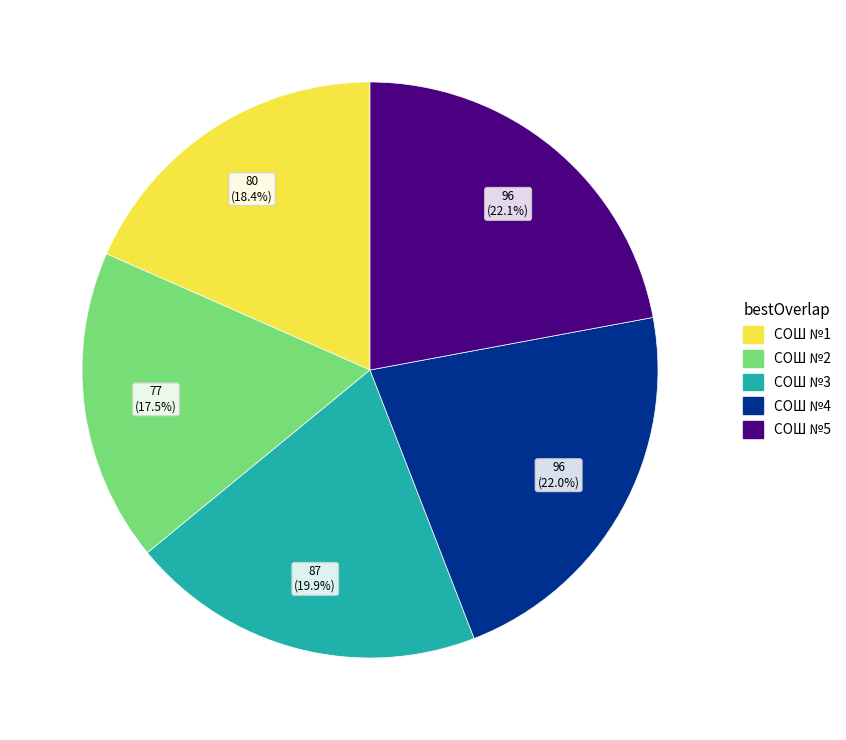

Does any single category account for the majority?

No